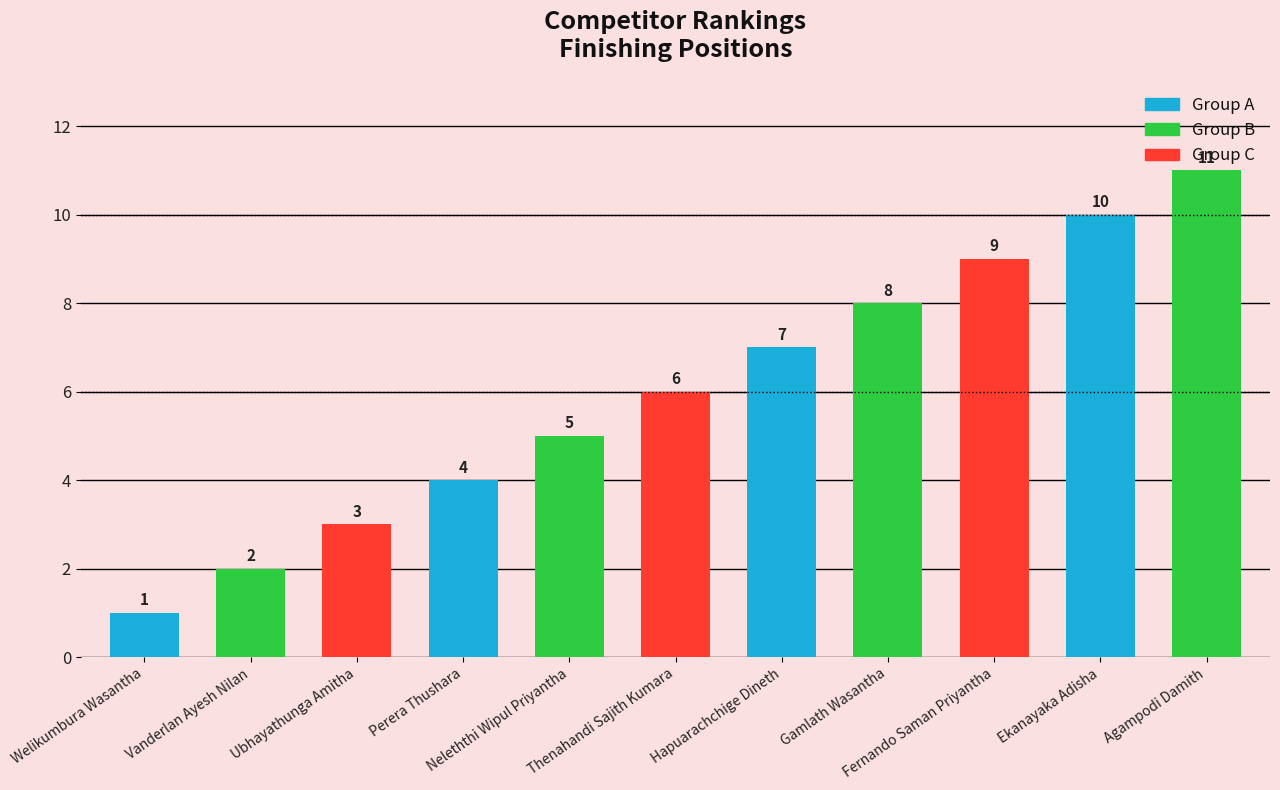

What is the difference between the values at Welikumbura Wasantha and Ubhayathunga Amitha?

2